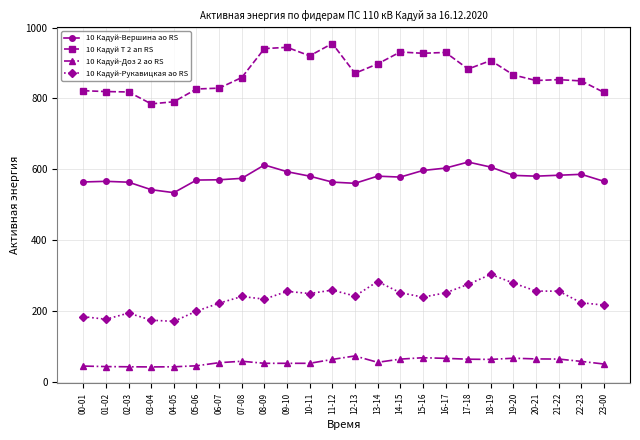

What is the label of the 14th point from the left?

13-14